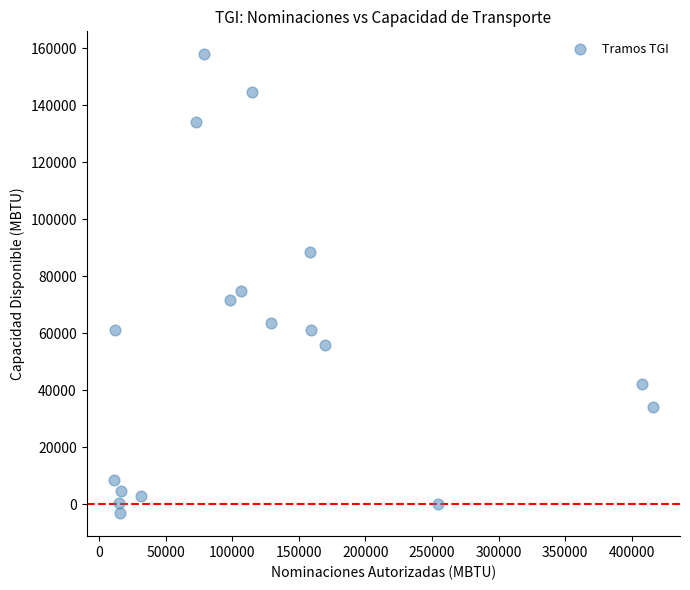

What is the range of X values (max minus min)?

405356.0